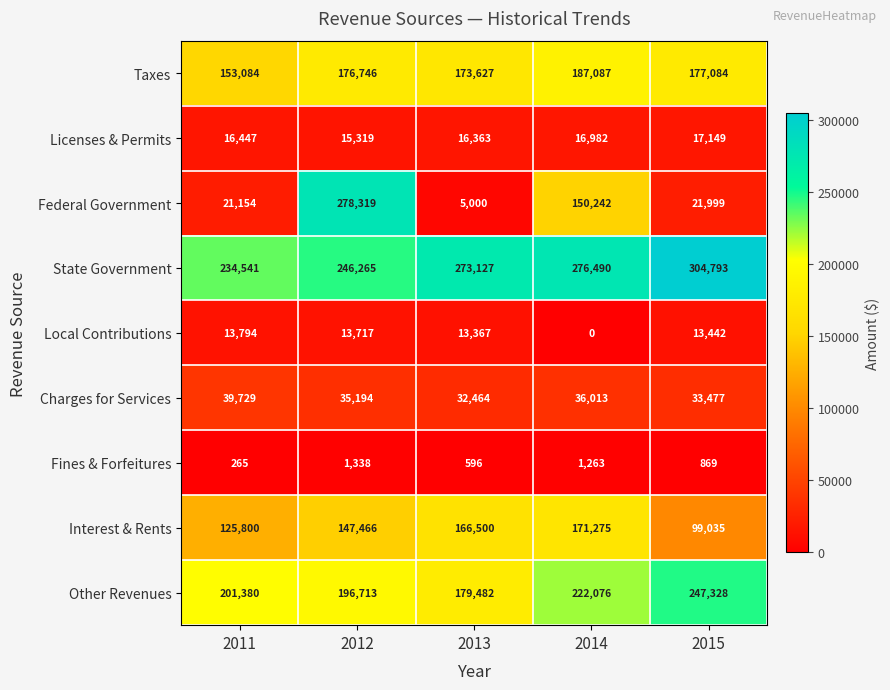

At which label does Federal Government first exceed 21999?

2012